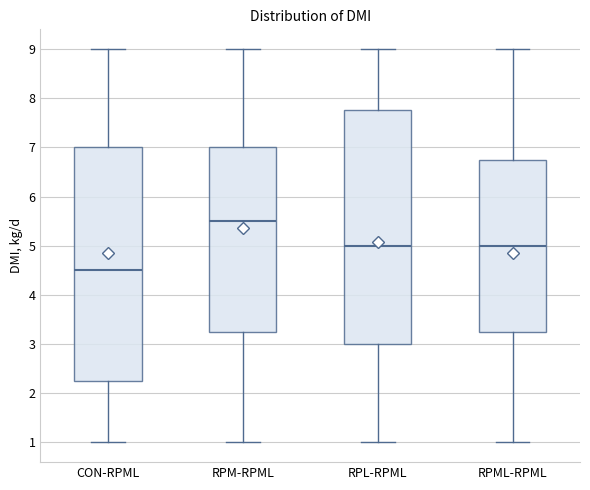

Reading left to right, read every box against the y-axis: the position of its median line, the range the box covers, and the ends of its whiskers. The values are not printed on the chart, so give them approximately, as read against the axis.

CON-RPML: median 4.5, box 2.3 to 7.0, whiskers 1.0 to 9.0
RPM-RPML: median 5.5, box 3.3 to 7.0, whiskers 1.0 to 9.0
RPL-RPML: median 5.0, box 3.0 to 7.8, whiskers 1.0 to 9.0
RPML-RPML: median 5.0, box 3.3 to 6.8, whiskers 1.0 to 9.0